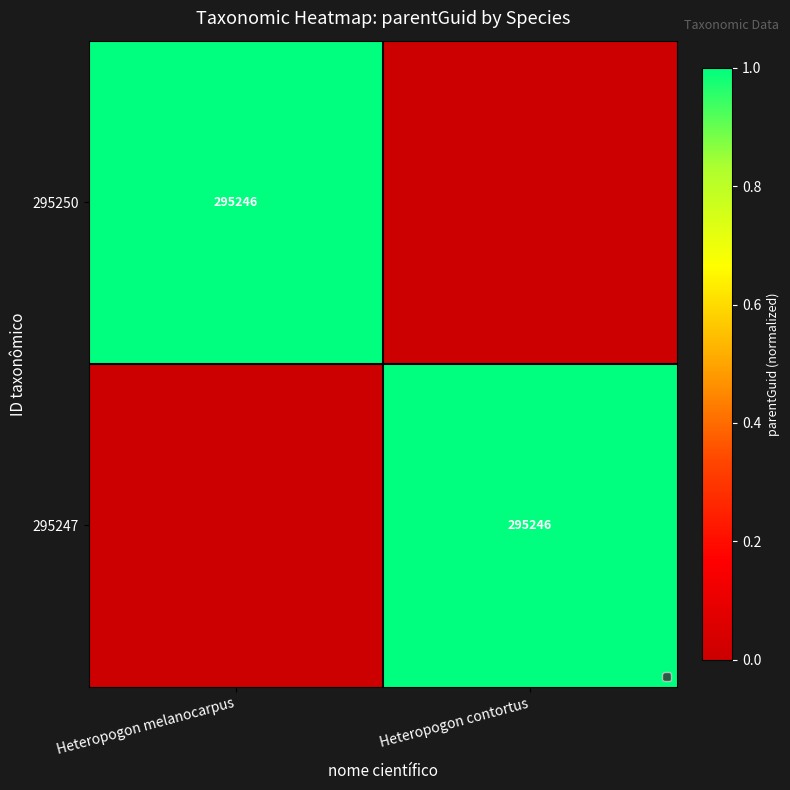

True or false: 295247 has a value of 393848 at Heteropogon contortus.

False